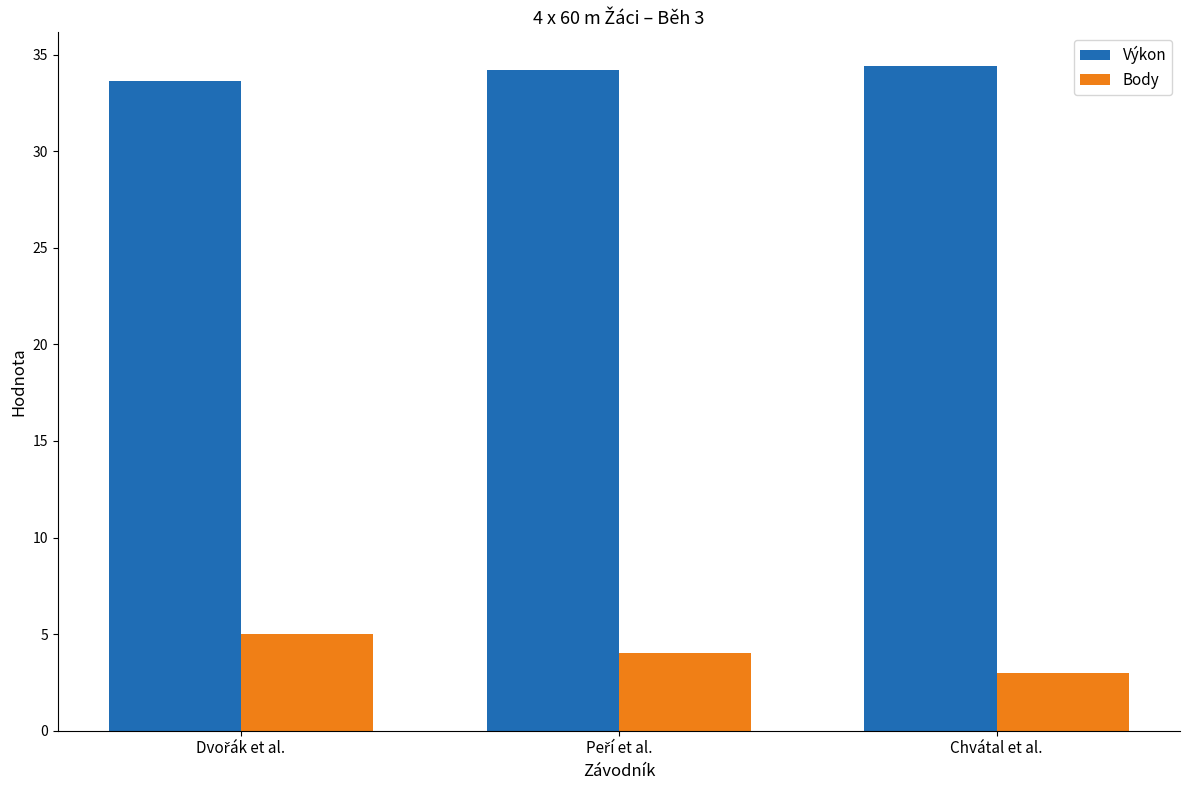

How many data points in Výkon are less than 34?

1